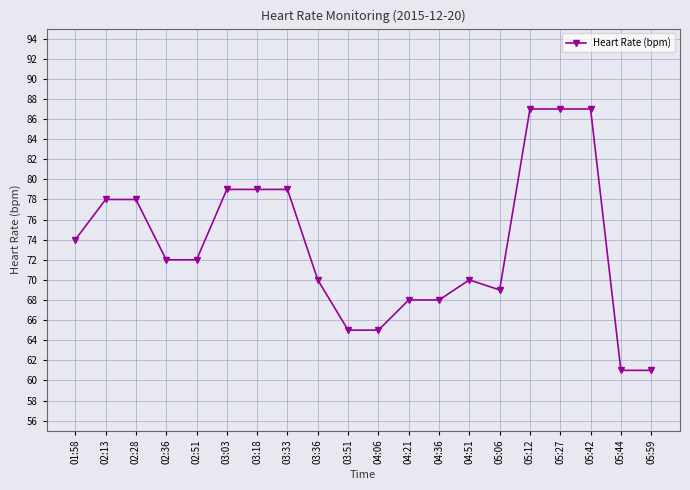

Where does the data first go above 72?

01:58